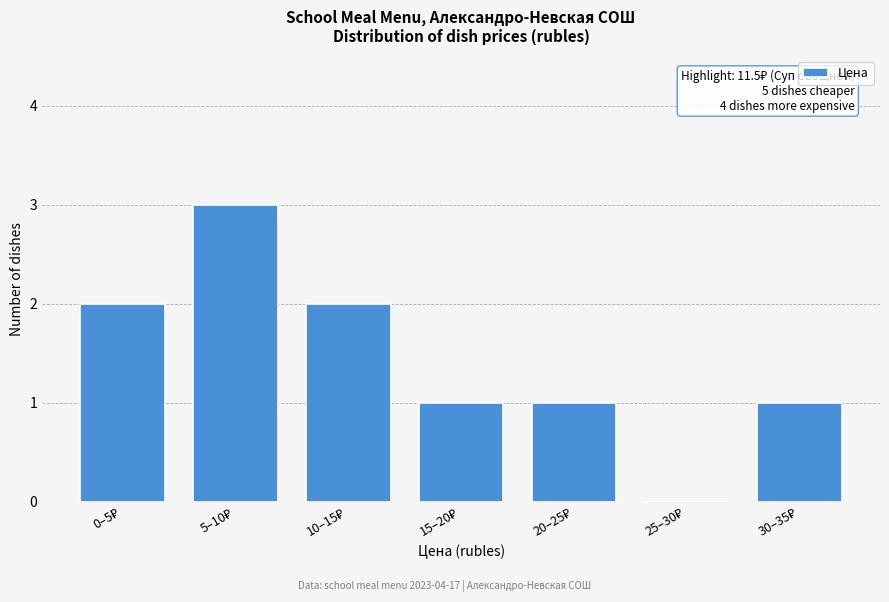

What is the maximum value shown in the chart?

3